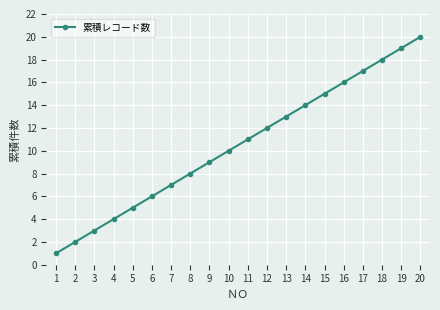

List the labels in order of value, smallest first.

1, 2, 3, 4, 5, 6, 7, 8, 9, 10, 11, 12, 13, 14, 15, 16, 17, 18, 19, 20